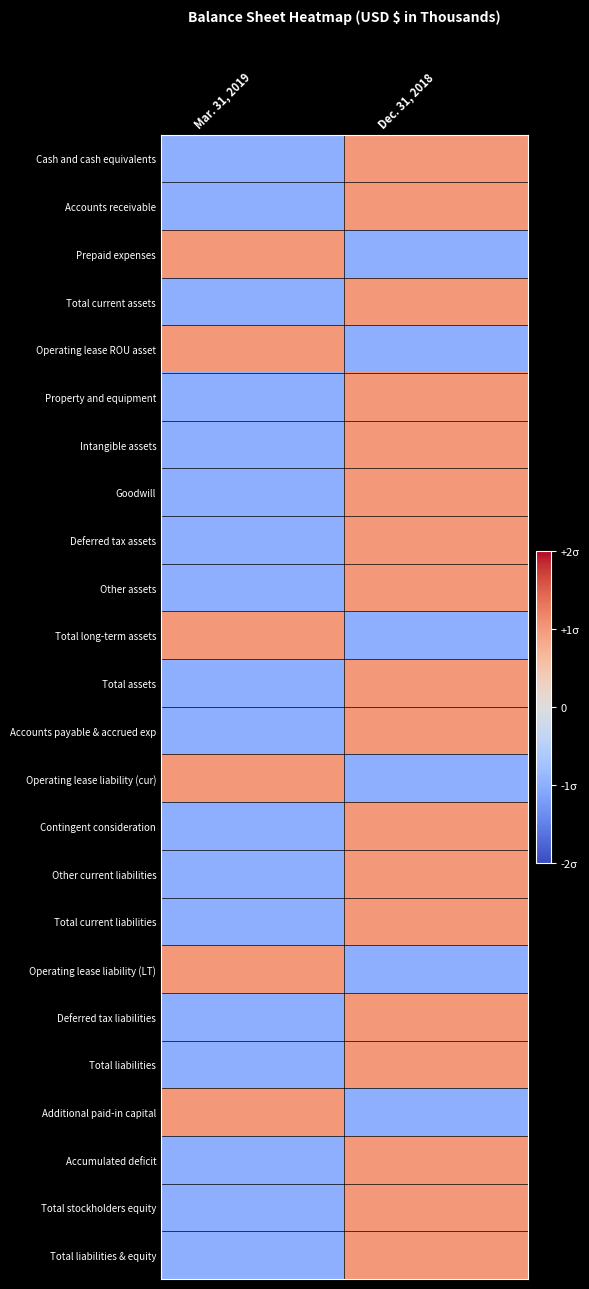

Reading left to right, list all the values displayed in this chart.

Cash and cash equivalents: Mar. 31, 2019=-1	Dec. 31, 2018=1
Accounts receivable: Mar. 31, 2019=-1	Dec. 31, 2018=1
Prepaid expenses: Mar. 31, 2019=1	Dec. 31, 2018=-1
Total current assets: Mar. 31, 2019=-1	Dec. 31, 2018=1
Operating lease ROU asset: Mar. 31, 2019=1	Dec. 31, 2018=-1
Property and equipment: Mar. 31, 2019=-1	Dec. 31, 2018=1
Intangible assets: Mar. 31, 2019=-1	Dec. 31, 2018=1
Goodwill: Mar. 31, 2019=-1	Dec. 31, 2018=1
Deferred tax assets: Mar. 31, 2019=-1	Dec. 31, 2018=1
Other assets: Mar. 31, 2019=-1	Dec. 31, 2018=1
Total long-term assets: Mar. 31, 2019=1	Dec. 31, 2018=-1
Total assets: Mar. 31, 2019=-1	Dec. 31, 2018=1
Accounts payable & accrued exp: Mar. 31, 2019=-1	Dec. 31, 2018=1
Operating lease liability (cur): Mar. 31, 2019=1	Dec. 31, 2018=-1
Contingent consideration: Mar. 31, 2019=-1	Dec. 31, 2018=1
Other current liabilities: Mar. 31, 2019=-1	Dec. 31, 2018=1
Total current liabilities: Mar. 31, 2019=-1	Dec. 31, 2018=1
Operating lease liability (LT): Mar. 31, 2019=1	Dec. 31, 2018=-1
Deferred tax liabilities: Mar. 31, 2019=-1	Dec. 31, 2018=1
Total liabilities: Mar. 31, 2019=-1	Dec. 31, 2018=1
Additional paid-in capital: Mar. 31, 2019=1	Dec. 31, 2018=-1
Accumulated deficit: Mar. 31, 2019=-1	Dec. 31, 2018=1
Total stockholders equity: Mar. 31, 2019=-1	Dec. 31, 2018=1
Total liabilities & equity: Mar. 31, 2019=-1	Dec. 31, 2018=1